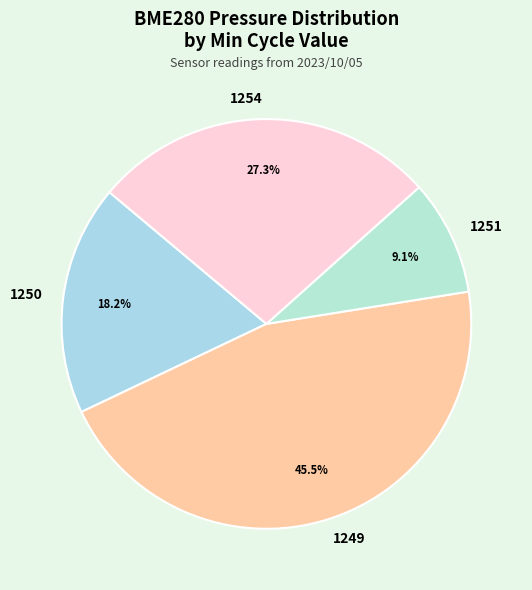

Which slice is the largest?

1249